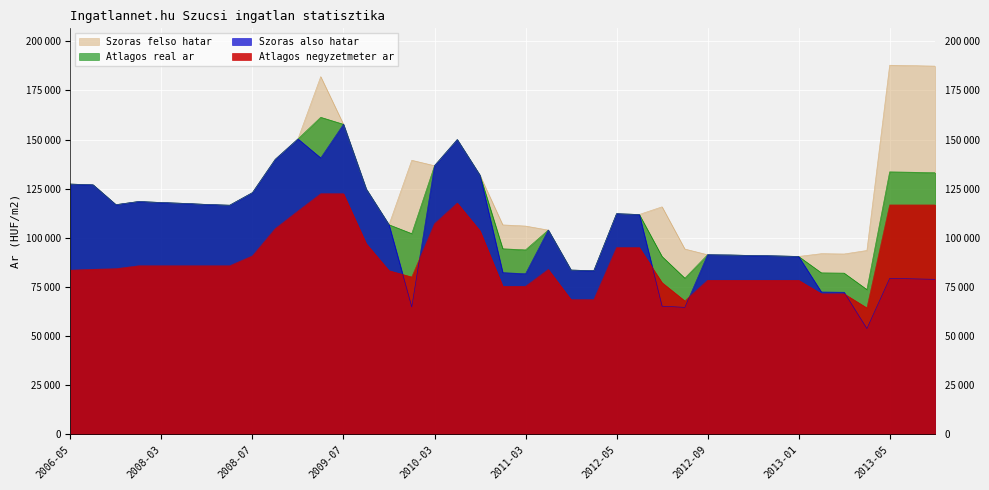

What is the difference between the Szoras felso hatar values at 2009-12 and 2012-08?

12366